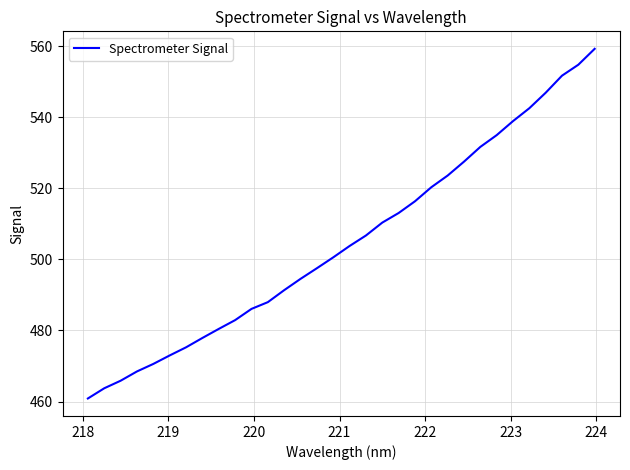

What is the difference between the maximum and minimum values?

98.4